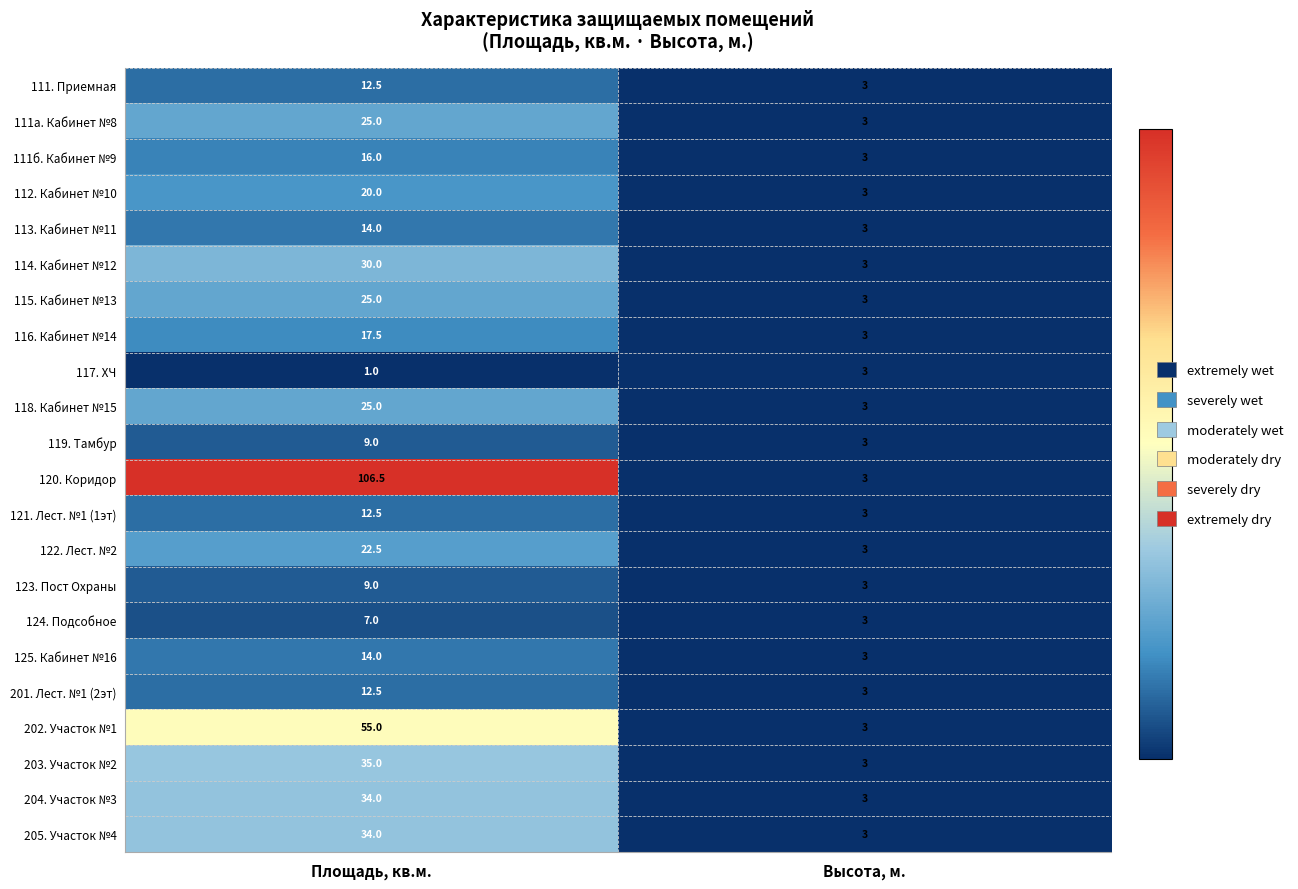

True or false: 125. Кабинет №16 has a value of 3.0 at Высота, м..

True